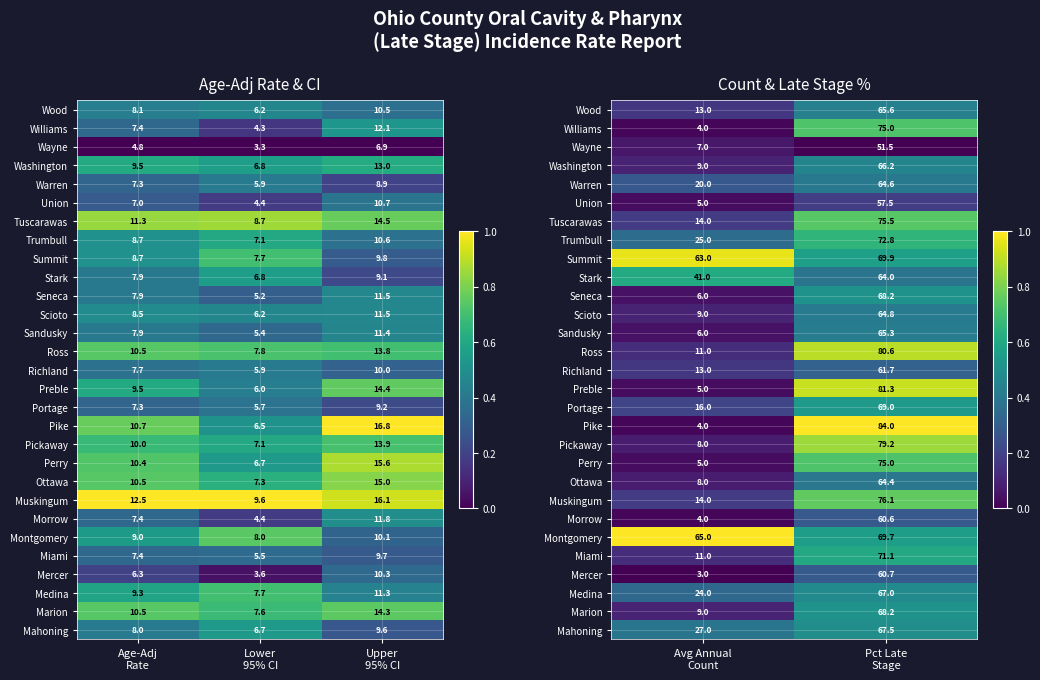

Which series has the widest spread of values?

Pike